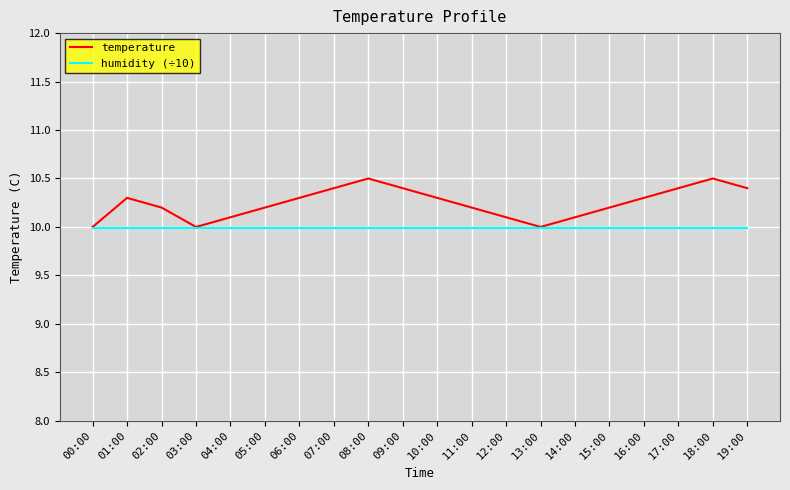

Does the chart have visible grid lines?

Yes